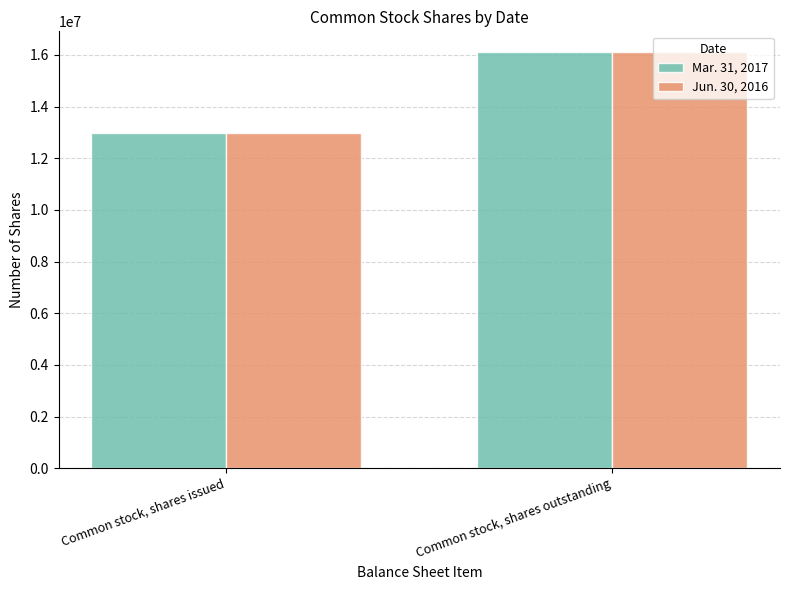

What is the sum of the Jun. 30, 2016 values at Common stock, shares issued and Common stock, shares outstanding?

29078500